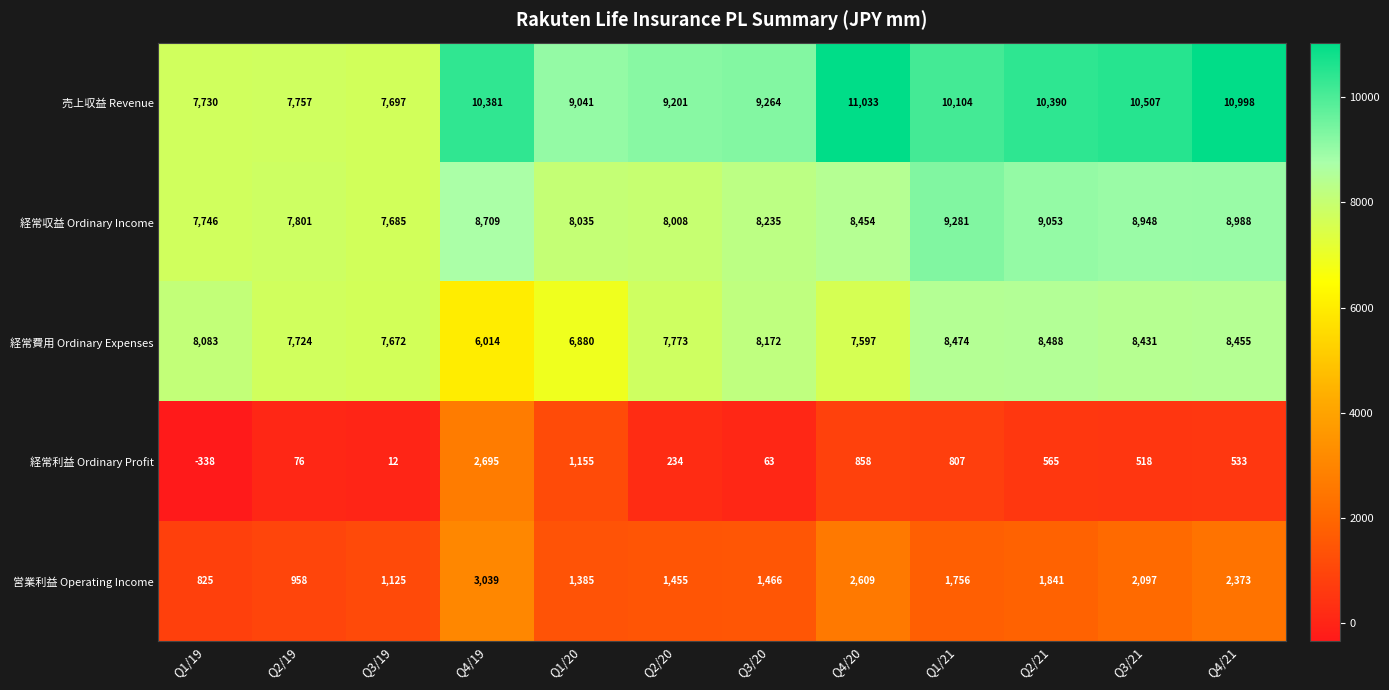

Between Q1/20 and Q1/21, which series saw the biggest shift?

経常費用 Ordinary Expenses